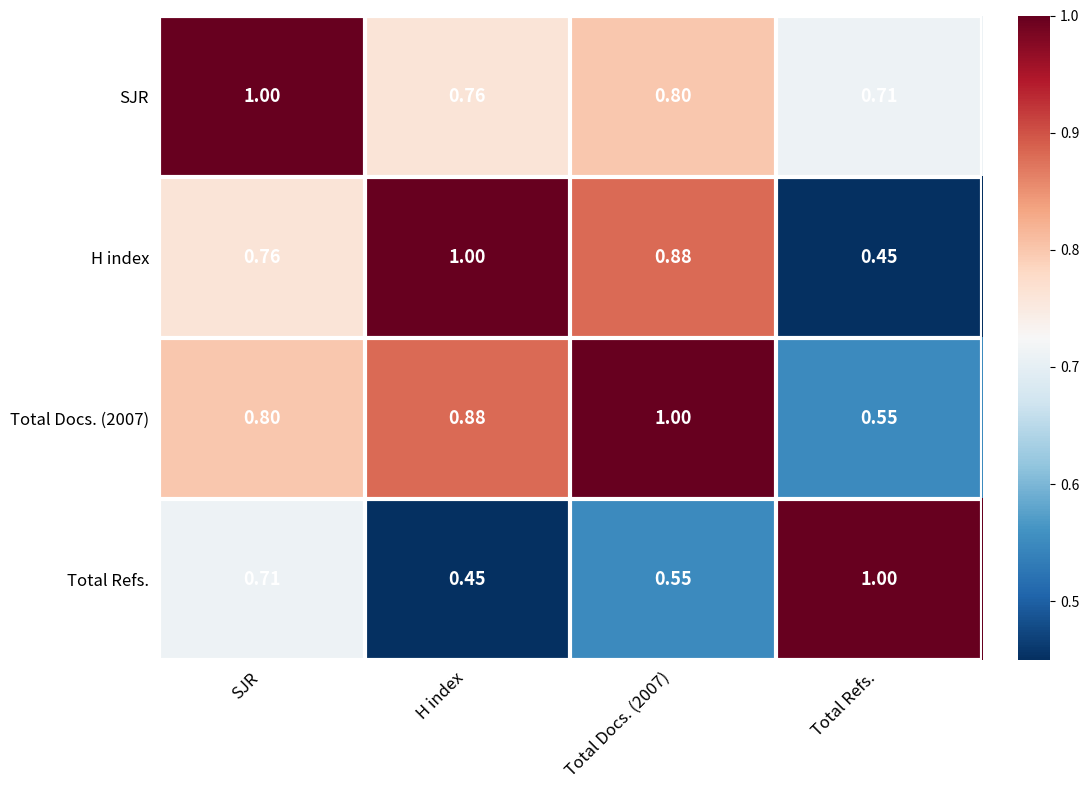

At which label is Total Refs. closest to 0?

H index